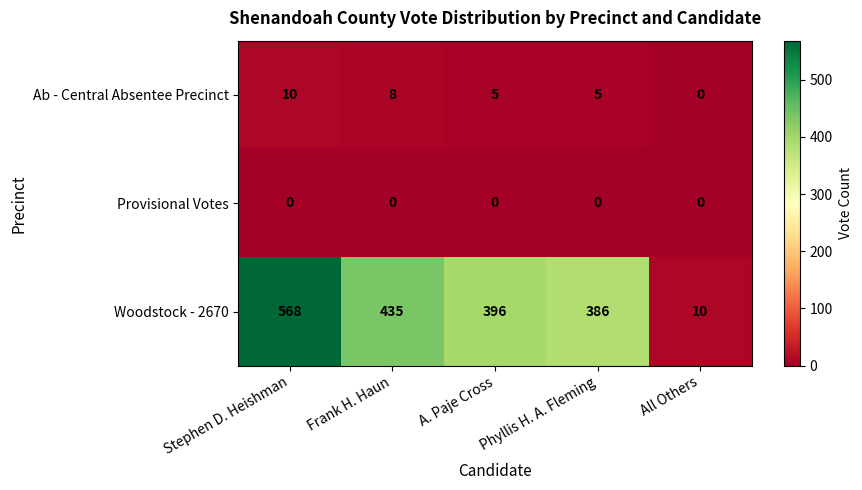

Between Stephen D. Heishman and All Others, which series saw the biggest shift?

Woodstock - 2670